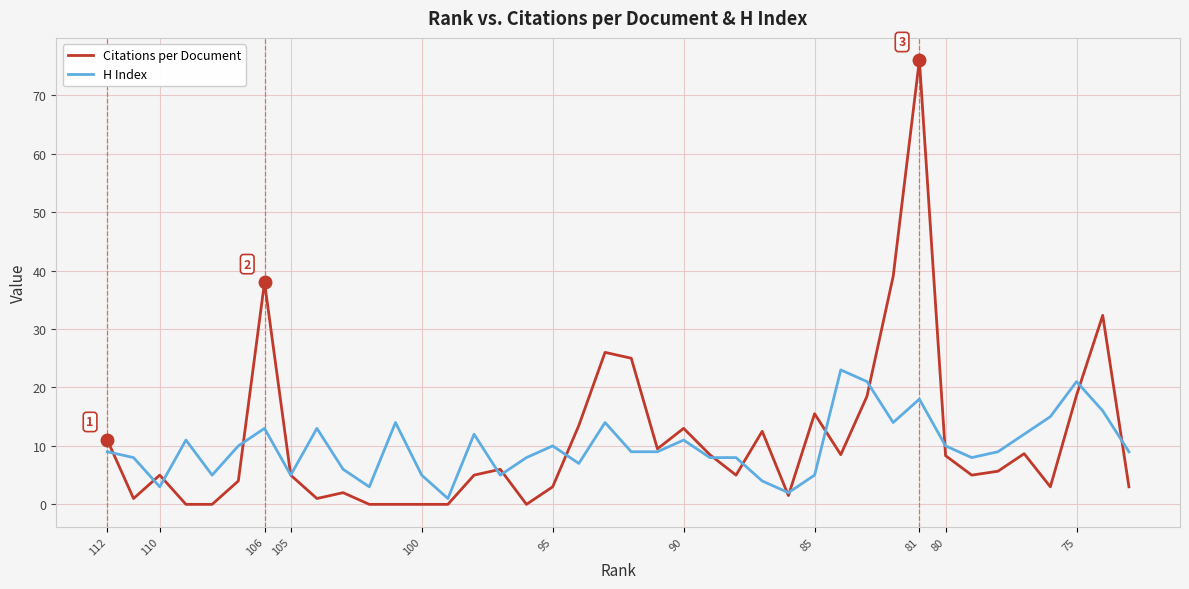

Is the value of H Index at 19 greater than the value of Citations per Document at 31?

No